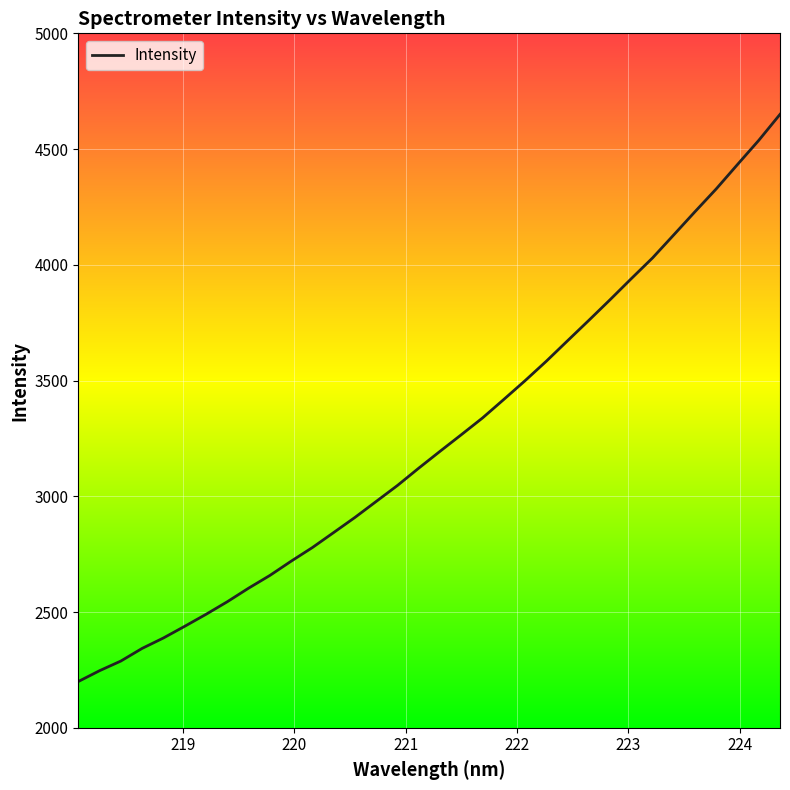

What is the difference between the maximum and minimum values?

2450.3